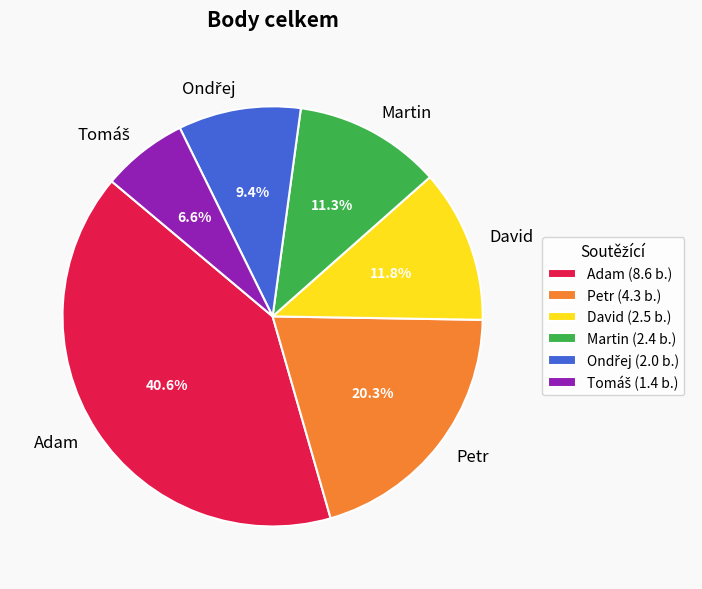

How much of the chart is everything except Adam?

59.4%